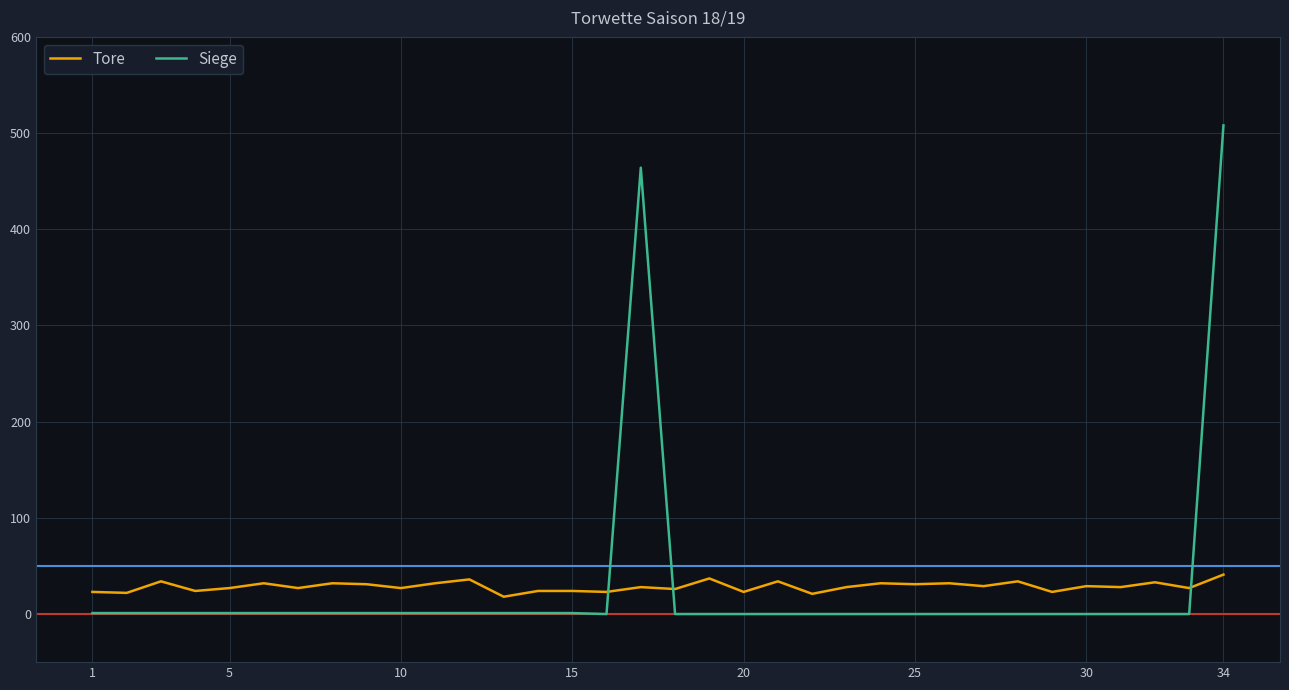

How many lines are shown in the chart?

2